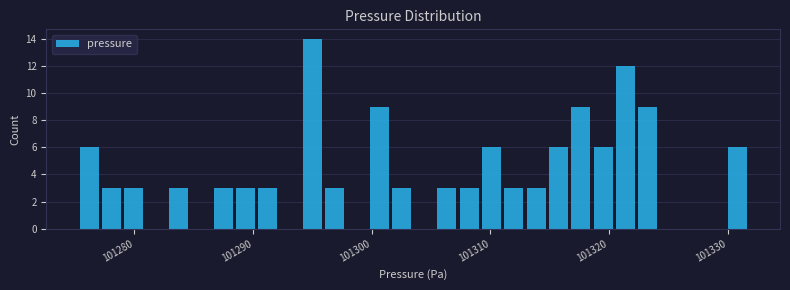

Read against the x-axis, roughly where is the centre of the tallest bar?

101295